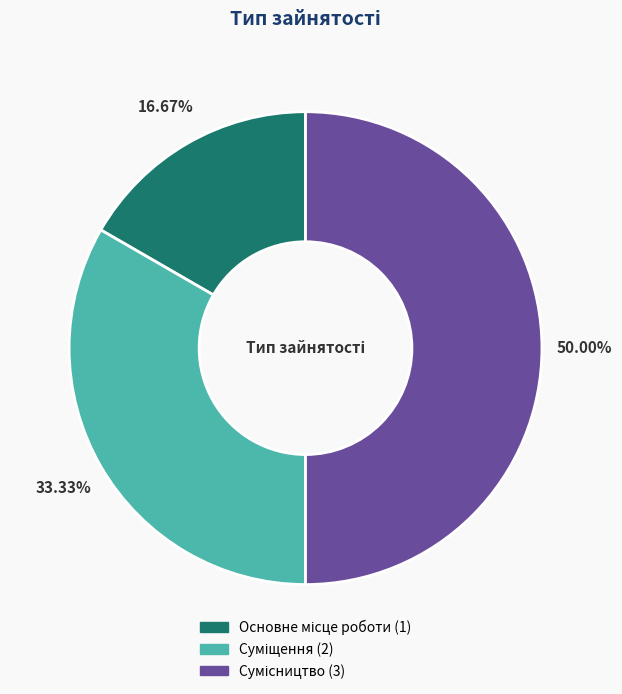

How many slices are in this pie chart?

3